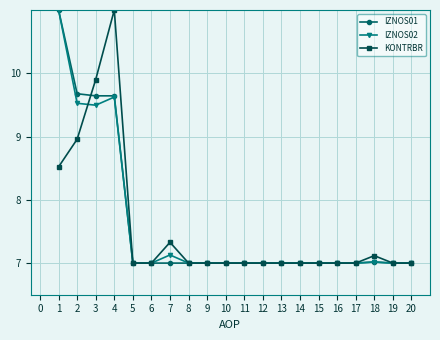

How many series are shown in this chart?

3